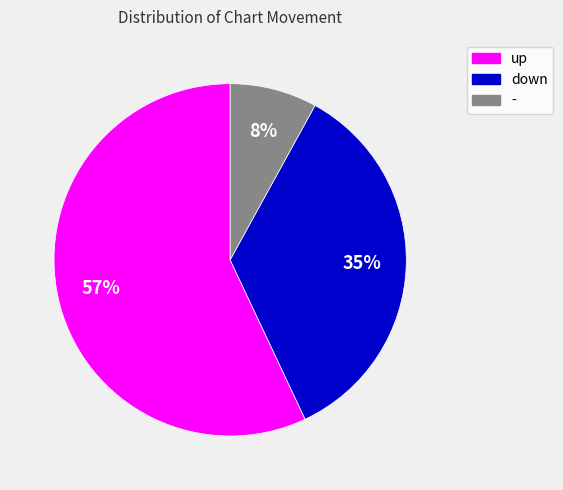

To the nearest percent, what is the difference between the up and - slice percentages?

49%